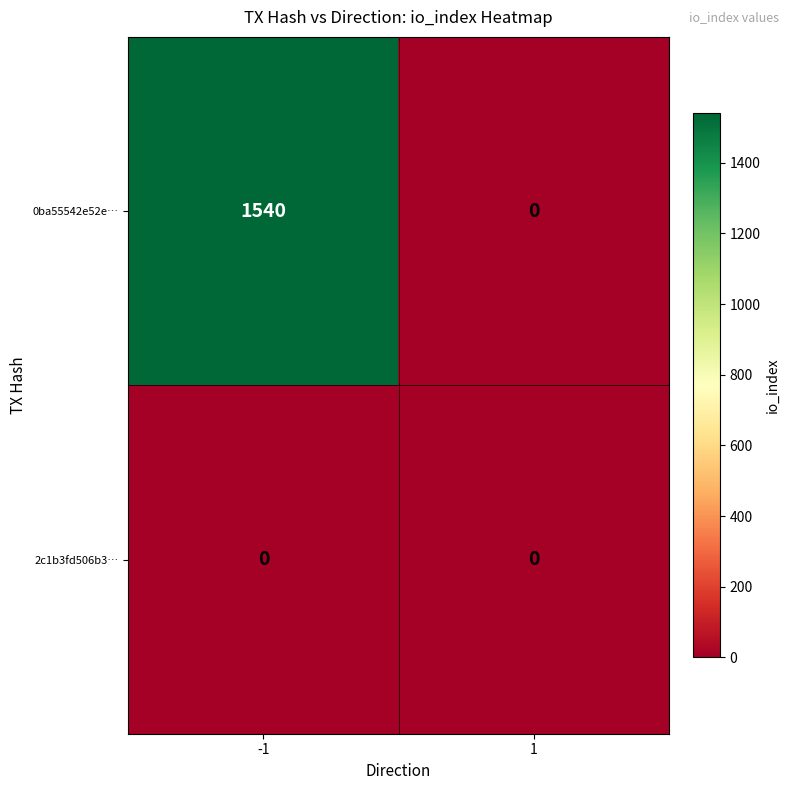

What is the difference between the maximum and minimum values in the 0ba55542e52e… series?

1540